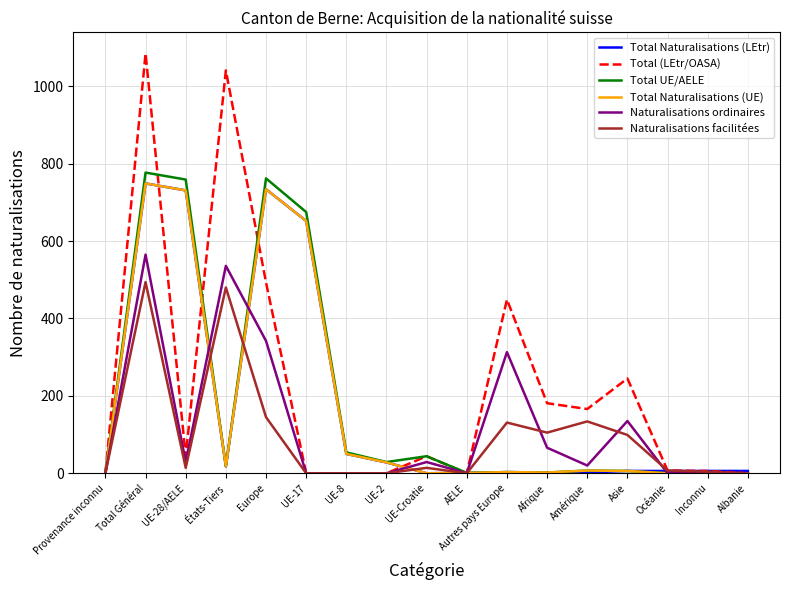

True or false: Naturalisations facilitées has a value of 34 at Autres pays Europe.

False